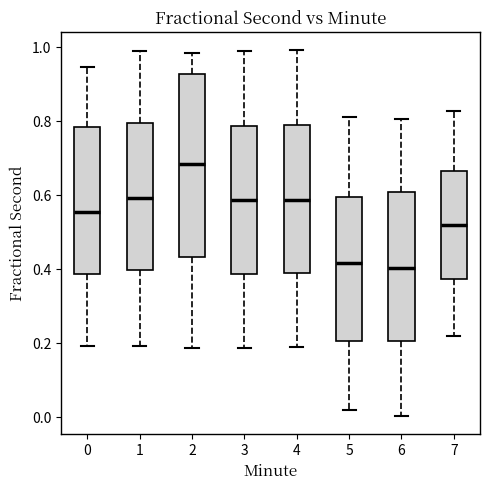

Reading left to right, read every box against the y-axis: the position of its median line, the range the box covers, and the ends of its whiskers. The values are not printed on the chart, so give them approximately, as read against the axis.

0: median 0.56, box 0.38 to 0.78, whiskers 0.20 to 0.94
1: median 0.60, box 0.40 to 0.80, whiskers 0.20 to 1.00
2: median 0.68, box 0.44 to 0.92, whiskers 0.18 to 0.98
3: median 0.58, box 0.38 to 0.78, whiskers 0.18 to 1.00
4: median 0.58, box 0.40 to 0.78, whiskers 0.20 to 1.00
5: median 0.42, box 0.20 to 0.60, whiskers 0.02 to 0.82
6: median 0.40, box 0.20 to 0.60, whiskers 0.00 to 0.80
7: median 0.52, box 0.38 to 0.66, whiskers 0.22 to 0.82